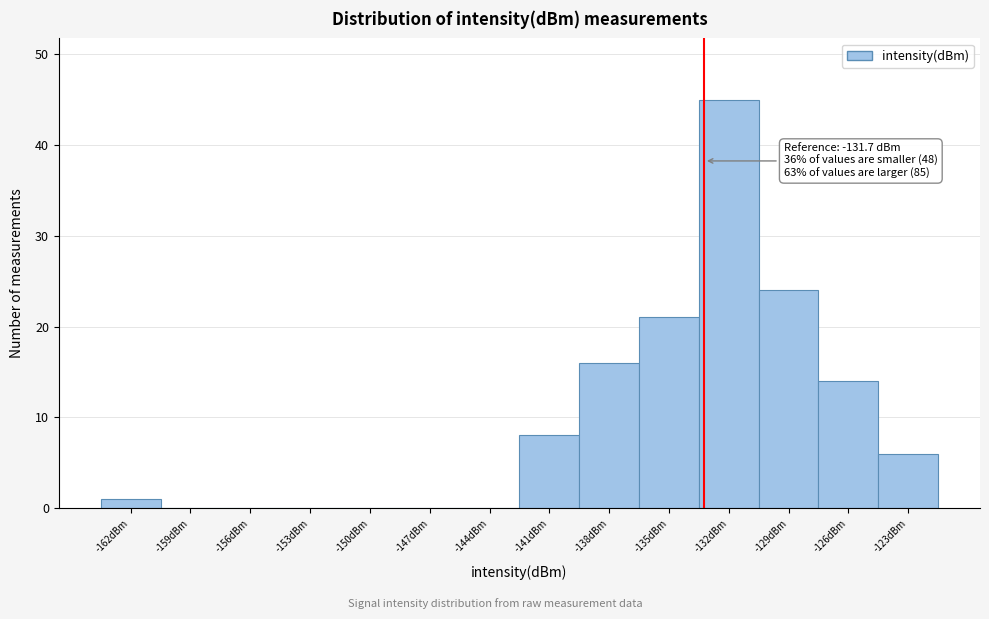

Reading left to right, extract all data points from this chart.

-162dBm=1	-159dBm=0	-156dBm=0	-153dBm=0	-150dBm=0	-147dBm=0	-144dBm=0	-141dBm=8	-138dBm=16	-135dBm=21	-132dBm=45	-129dBm=24	-126dBm=14	-123dBm=6